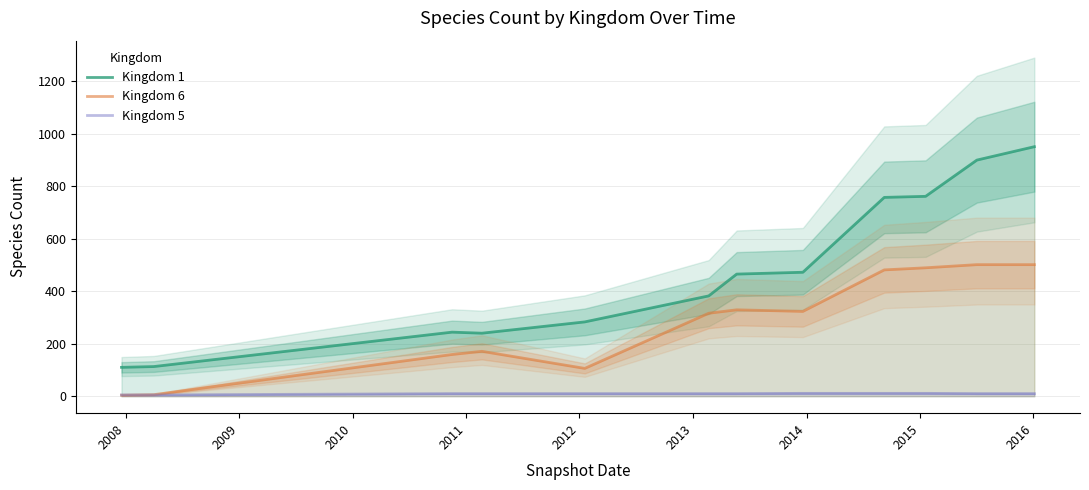

True or false: Kingdom 6 and Kingdom 5 cross at least once.

True